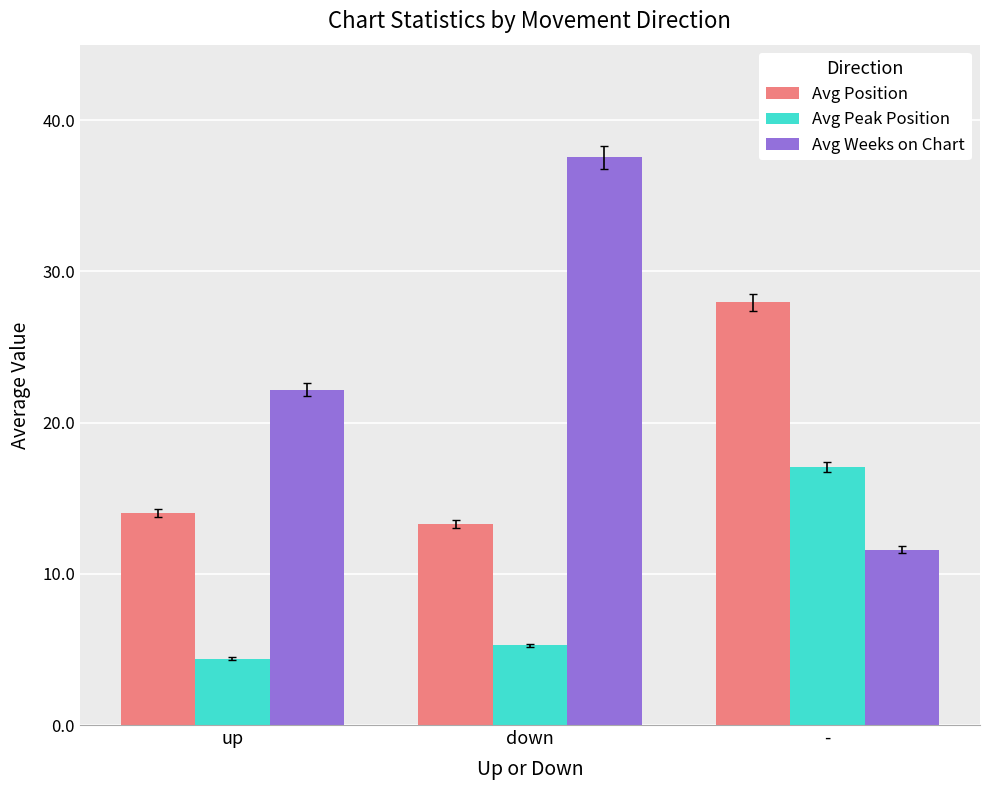

The Avg Weeks on Chart series shows 4.0 at -. True or false?

False